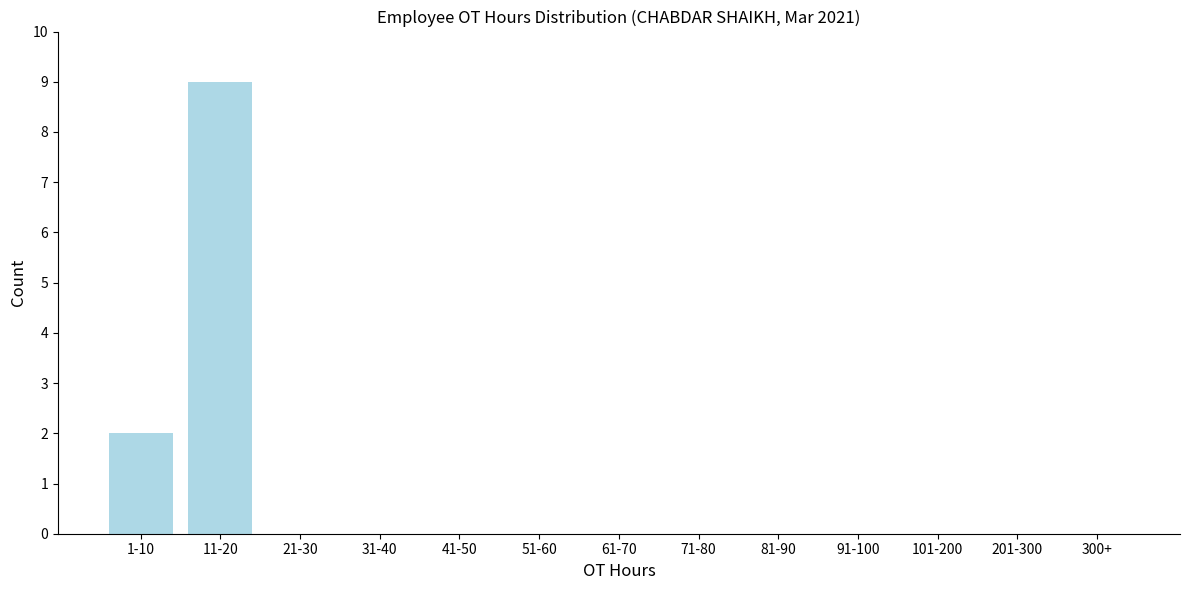

Reading left to right, what are all the values shown in this chart?

1-10=2	11-20=9	21-30=0	31-40=0	41-50=0	51-60=0	61-70=0	71-80=0	81-90=0	91-100=0	101-200=0	201-300=0	300+=0